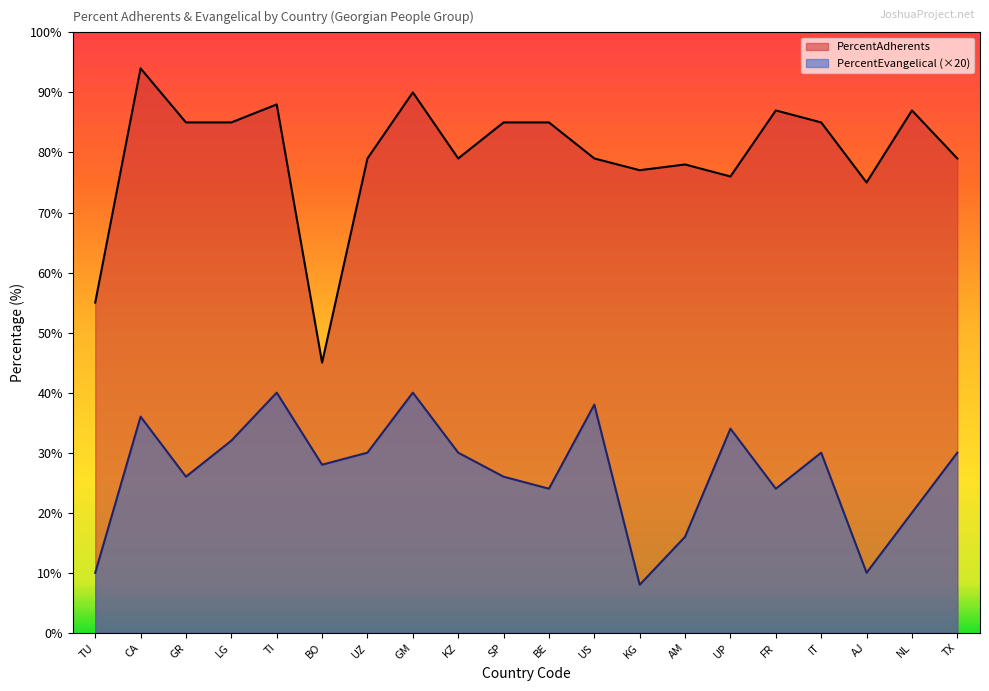

Is it true that PercentEvangelical equals 38.0 at US?

True